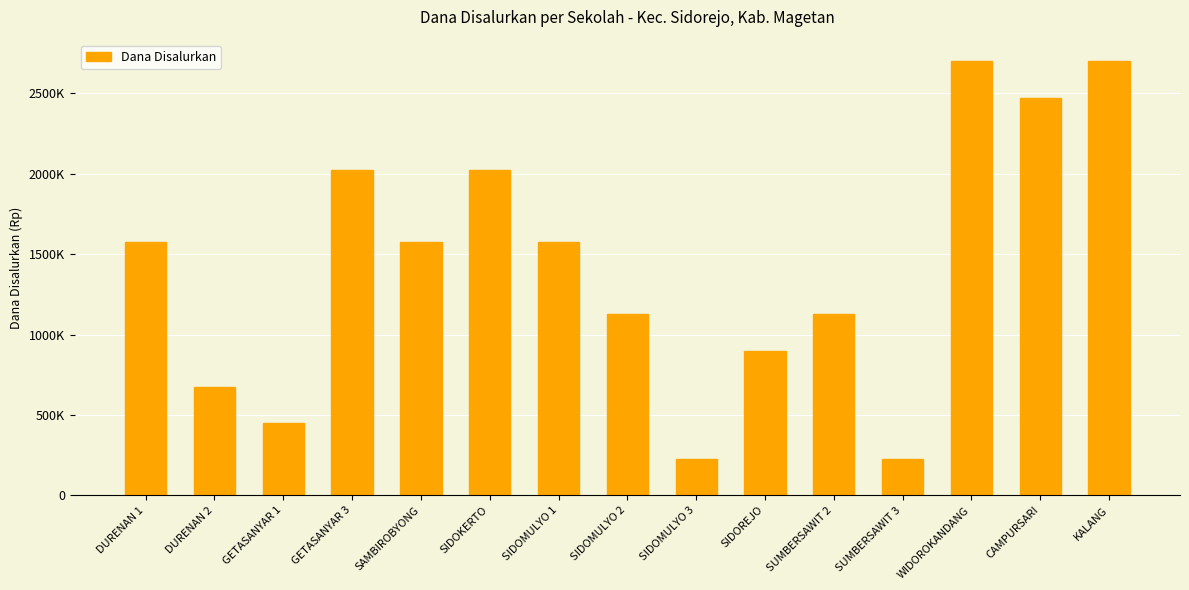

Does the chart contain any negative values?

No